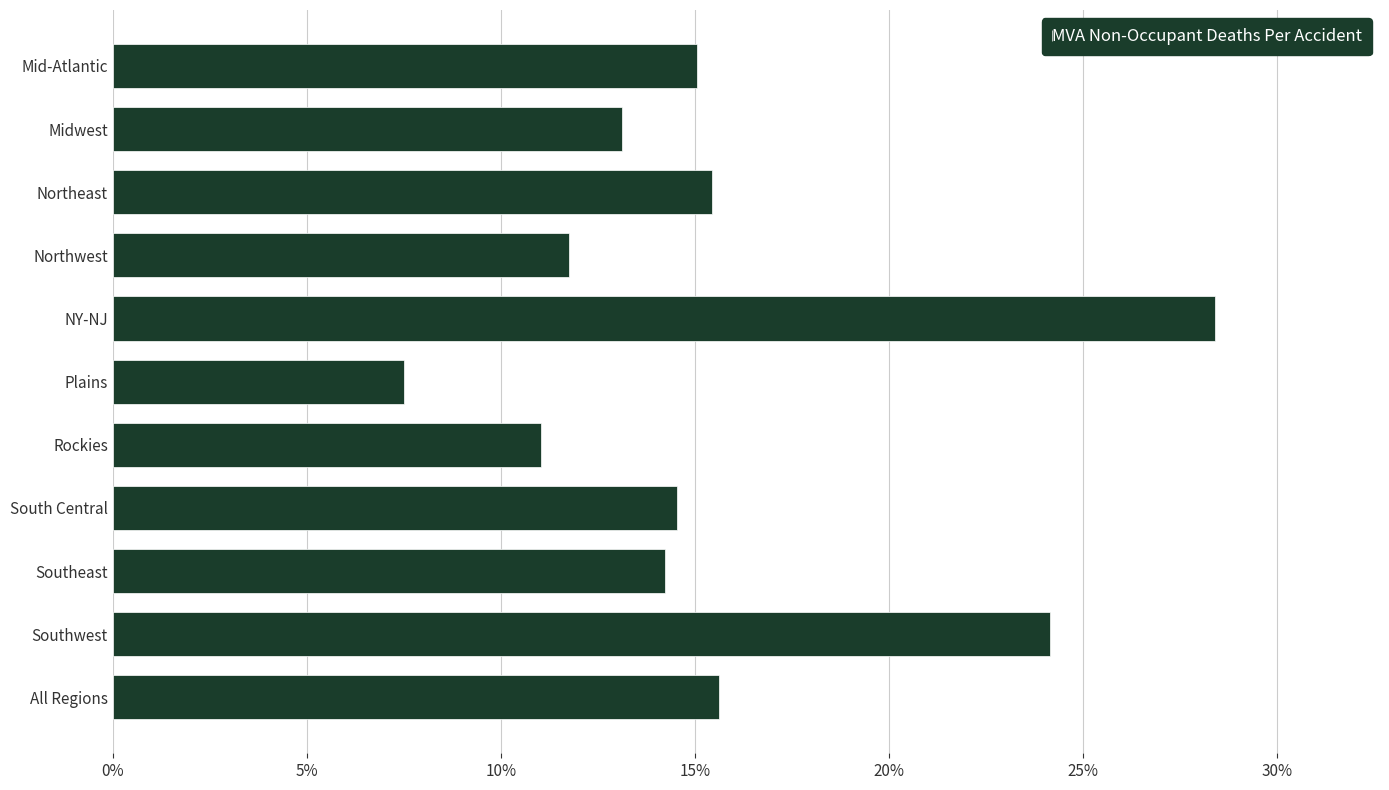

Where is the data nearest to the value 0?

Plains